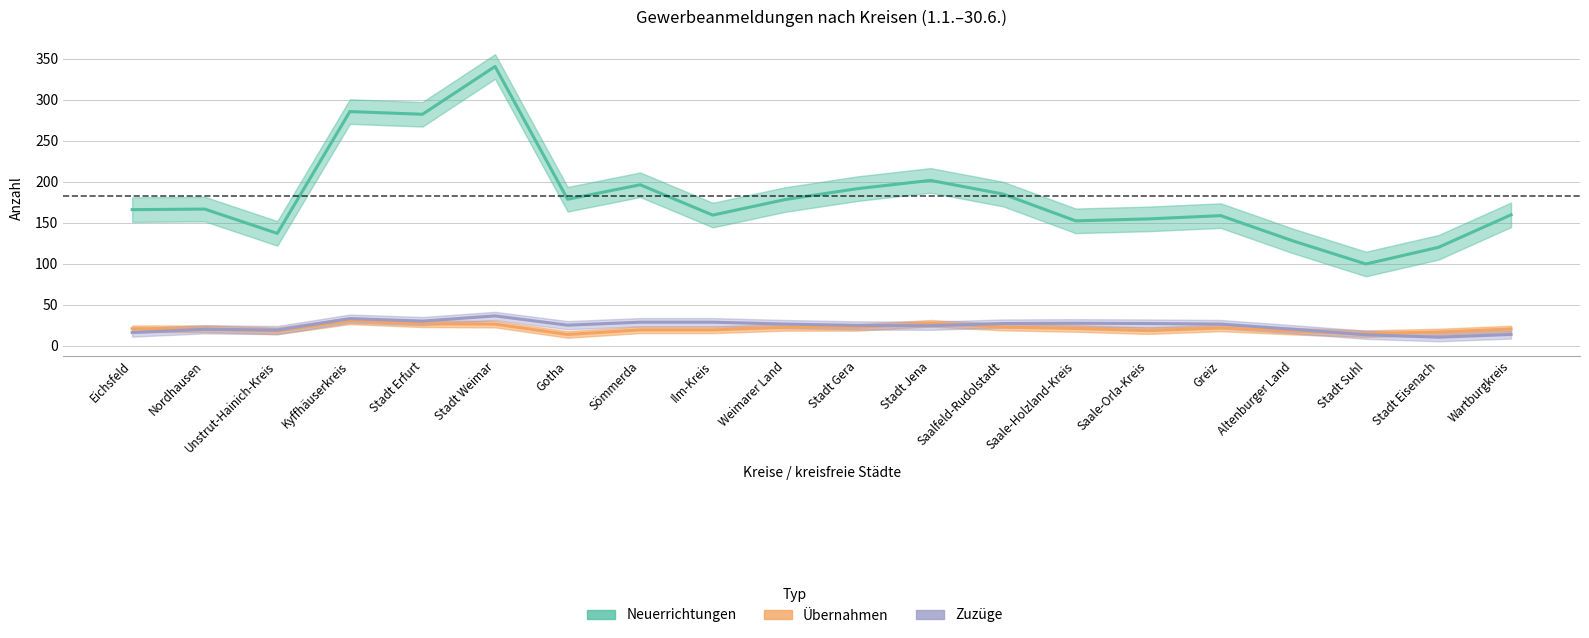

Reading left to right, what are all the values shown in this chart?

Neuerrichtungen: 166.0	166.7	137.0	285.7	282.3	340.7	178.7	196.3	159.3	178.3	191.7	201.7	185.0	152.3	154.7	158.7	127.7	99.7	120.0	159.7
Übernahmen: 20.7	20.7	18.0	30.3	26.7	26.3	13.7	19.3	19.3	22.3	22.3	27.3	22.7	21.0	18.3	21.7	17.7	14.7	16.7	20.3
Zuzüge: 16.0	20.0	19.0	33.0	30.0	36.3	25.0	28.7	28.7	26.3	24.7	24.3	27.0	27.3	27.0	26.3	20.0	13.3	10.3	13.7